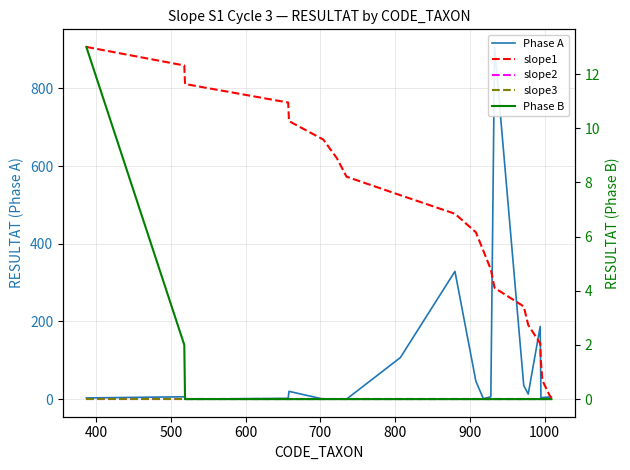

What is the label of the 17th point from the right?

600